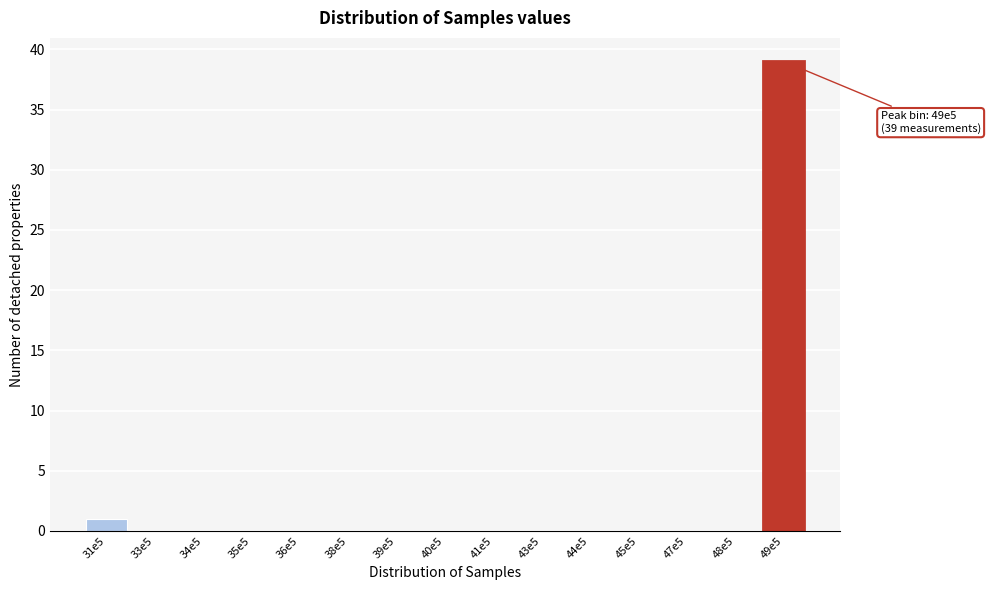

Reading left to right, transcribe all the data shown in this chart.

31e5=1	33e5=0	34e5=0	35e5=0	36e5=0	38e5=0	39e5=0	40e5=0	41e5=0	43e5=0	44e5=0	45e5=0	47e5=0	48e5=0	49e5=39